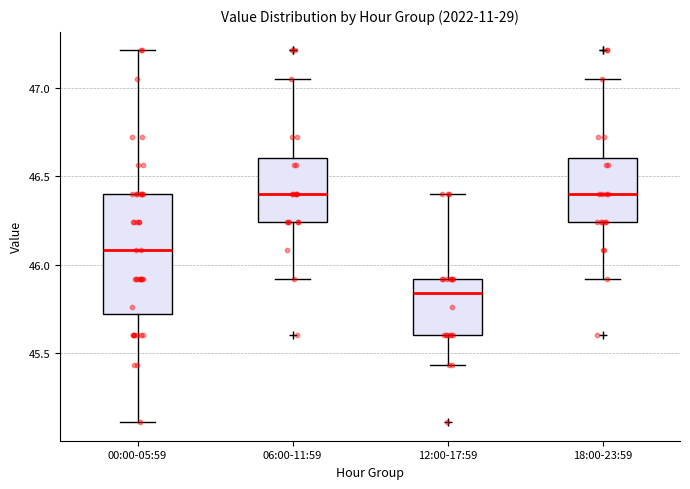

Where is the lower edge of the box for 12:00-17:59 on the y-axis? The values are not printed on the chart, so give them approximately, as read against the axis.

45.60